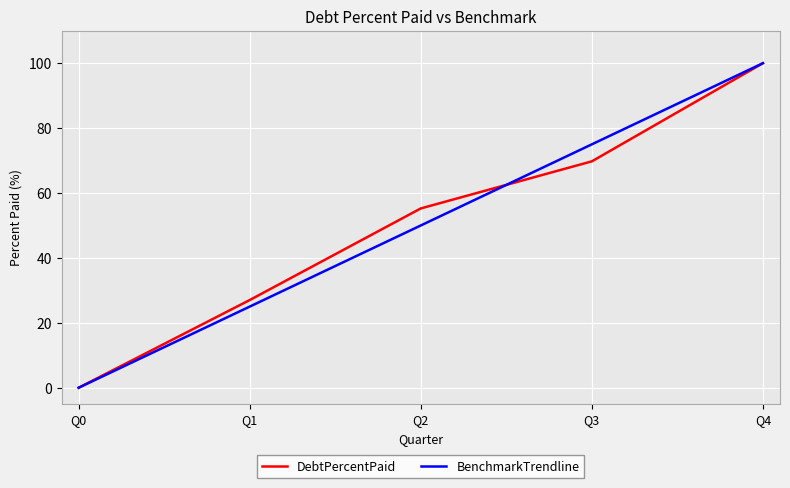

At which label does BenchmarkTrendline reach its minimum?

Q0